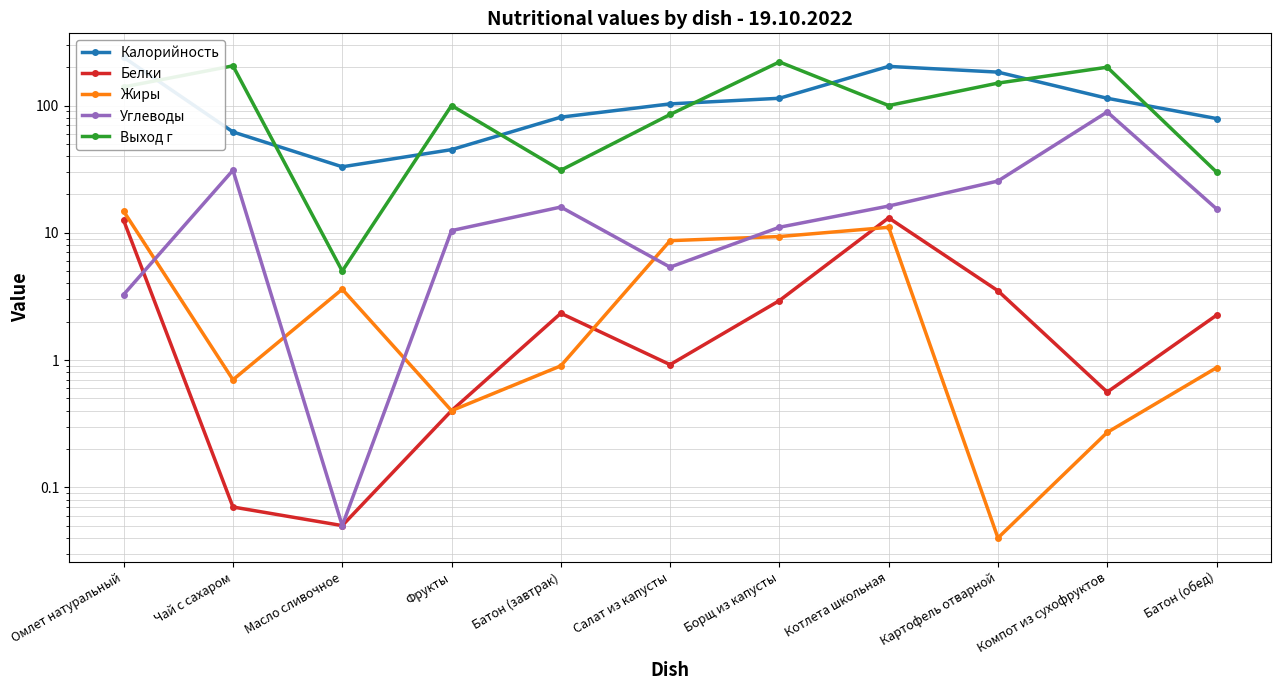

What position from the left is Салат из капусты?

6